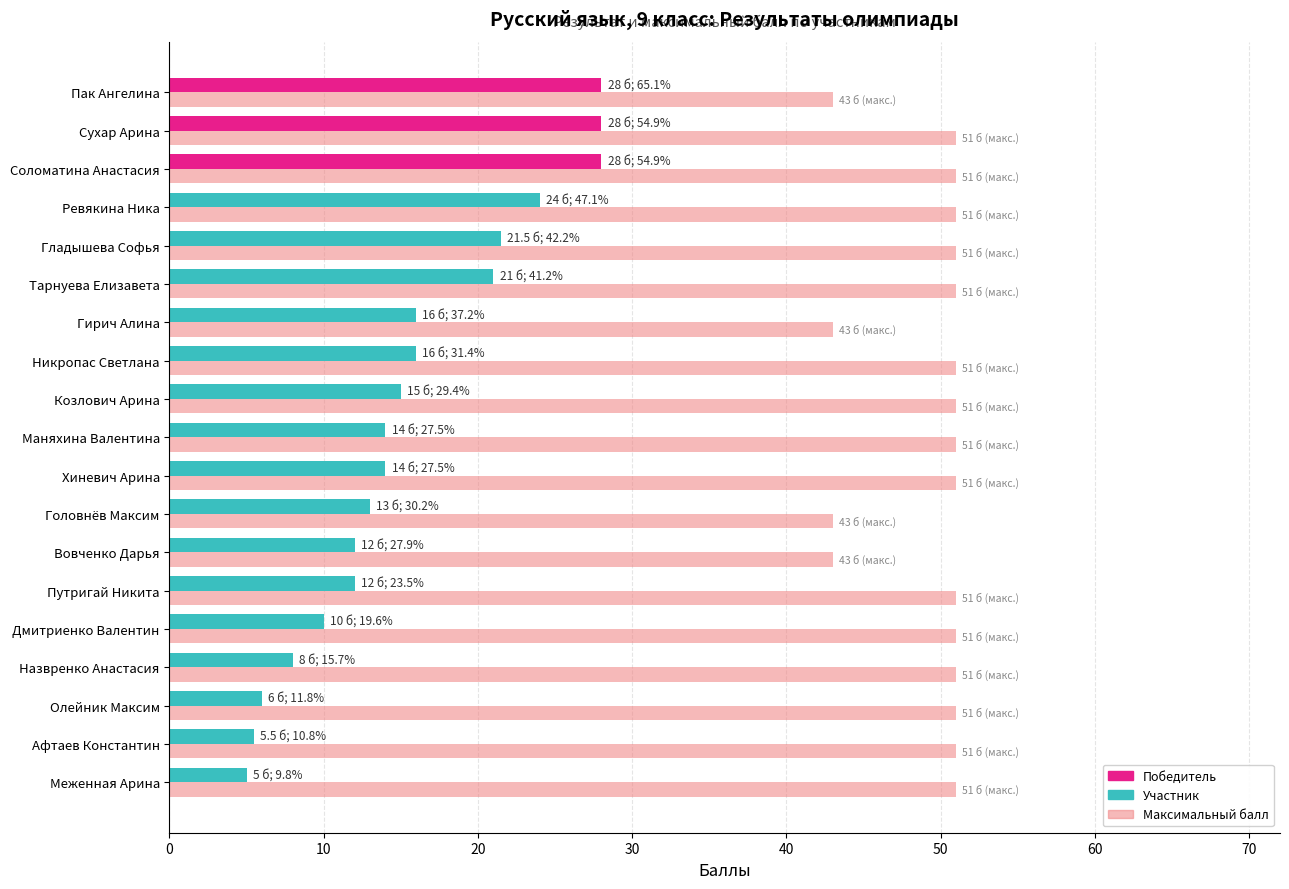

What is the minimum value shown in the chart?

5.0